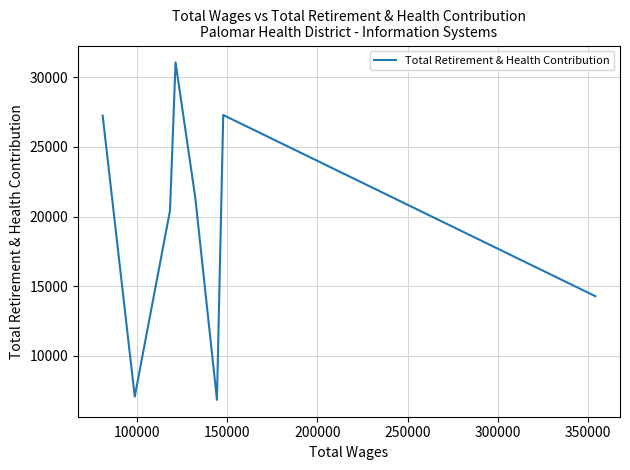

What is the sum of all values?

155606